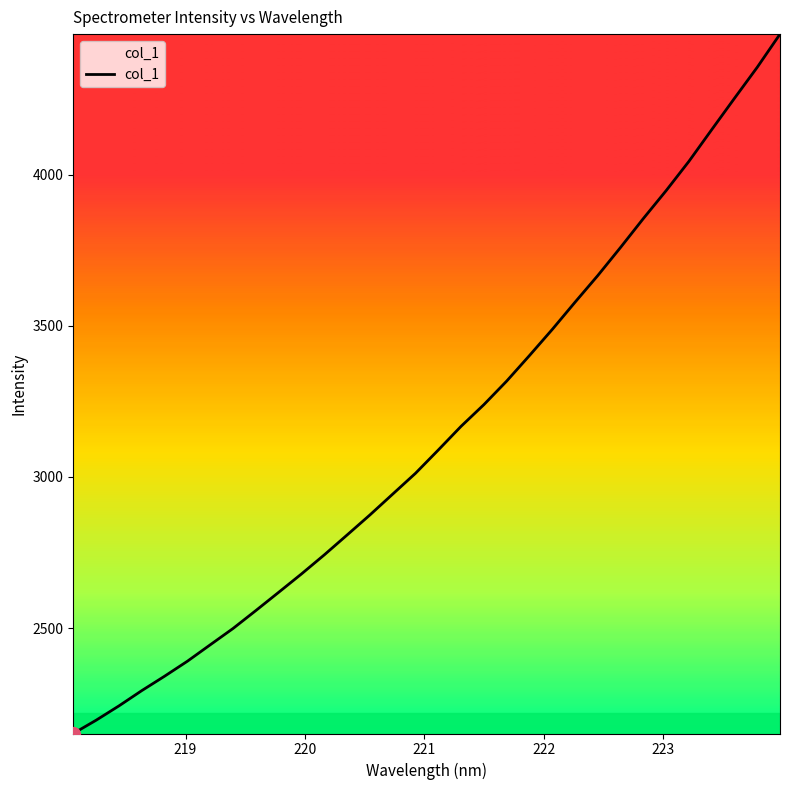

What is the difference between the maximum and minimum values?

2313.9